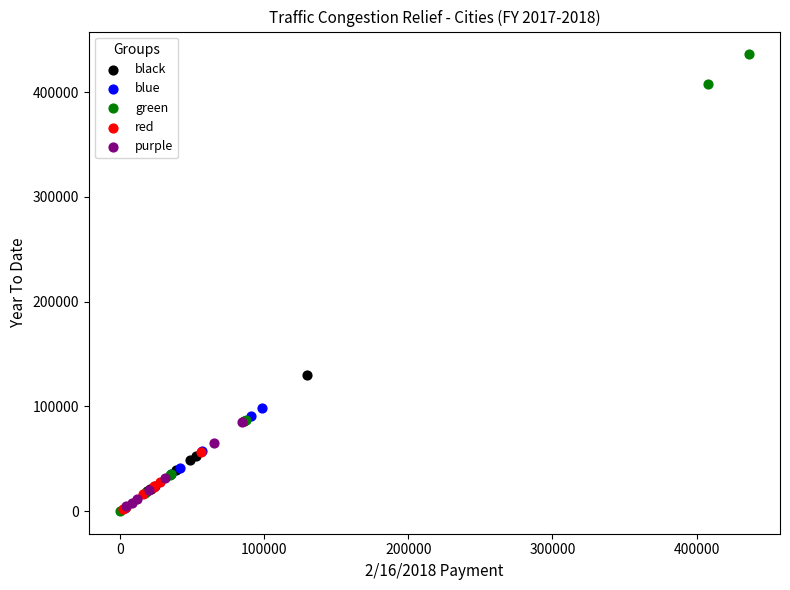

Which series has the largest Y range (max minus min)?

green